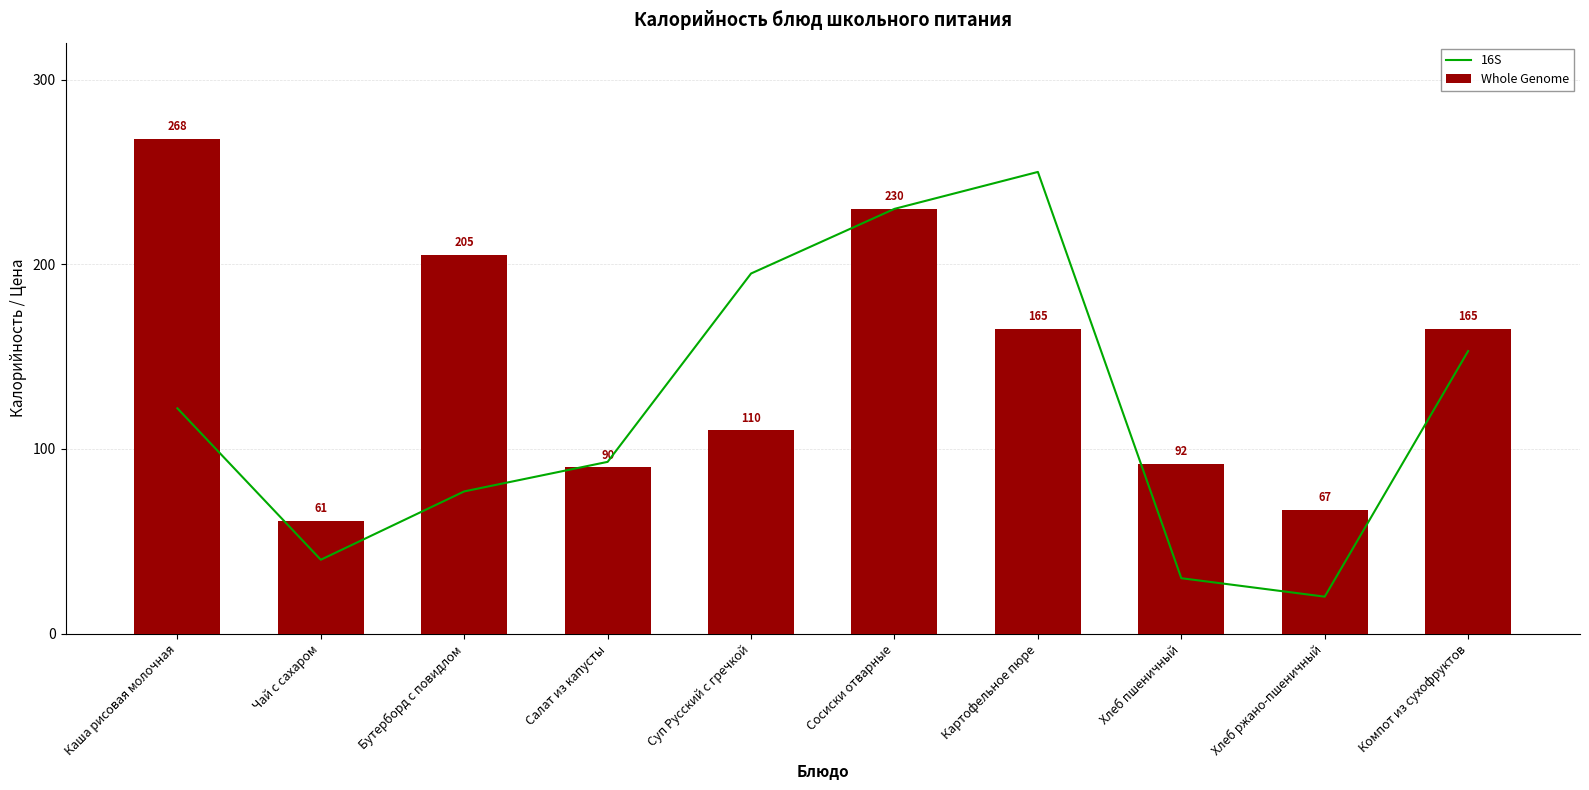

List the series in order of their peak value, highest first.

Whole Genome, 16S